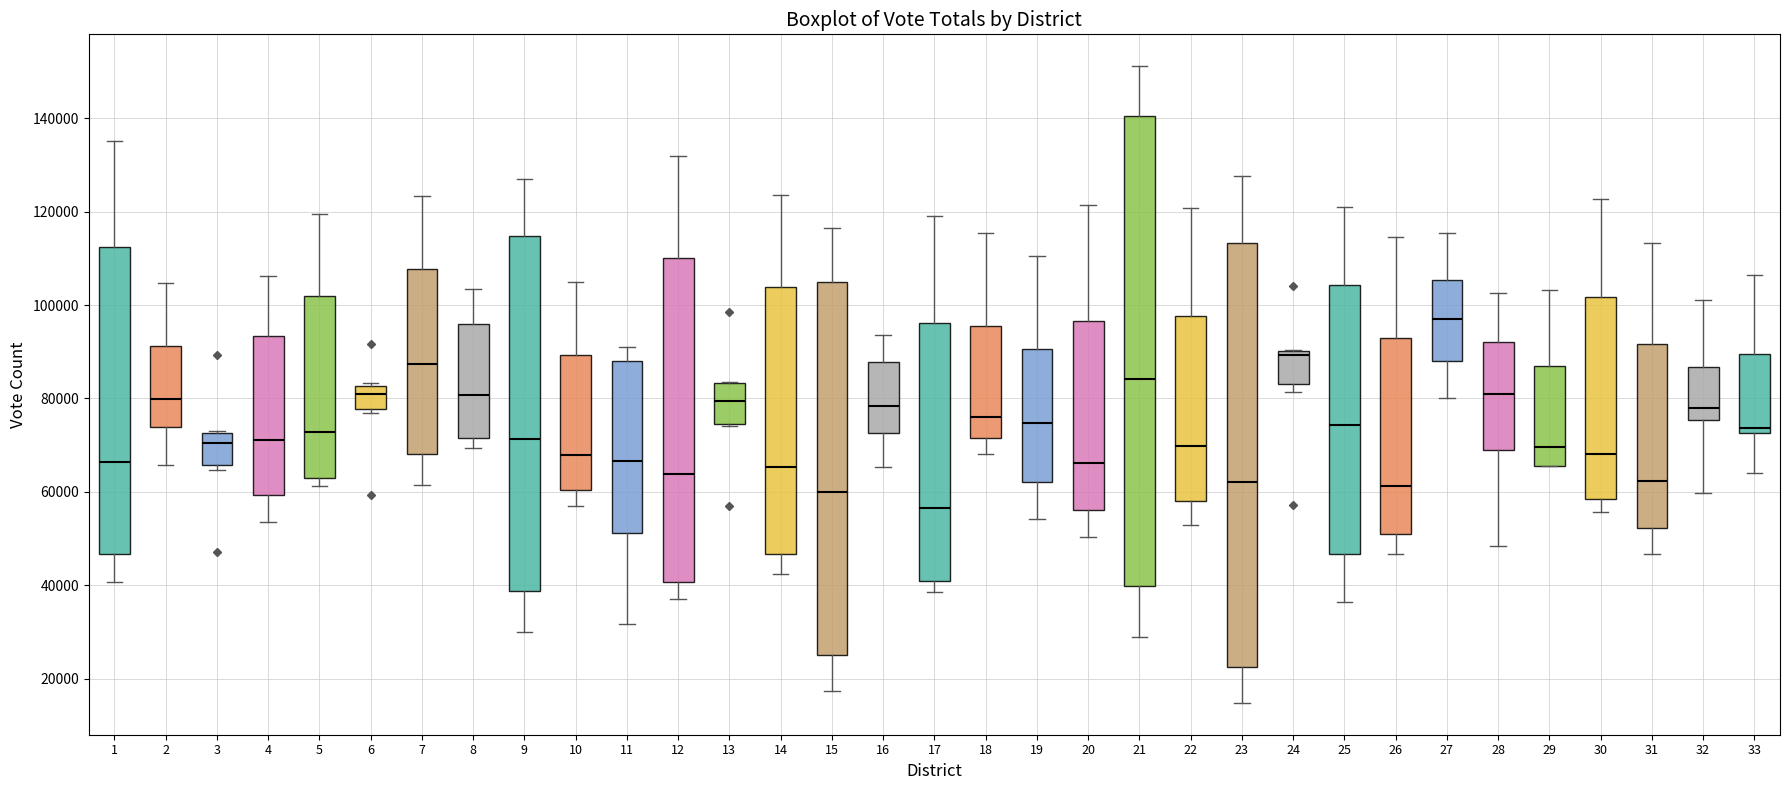

Where does the upper whisker of the box at x = 7 end on the y-axis? The values are not printed on the chart, so give them approximately, as read against the axis.

124000